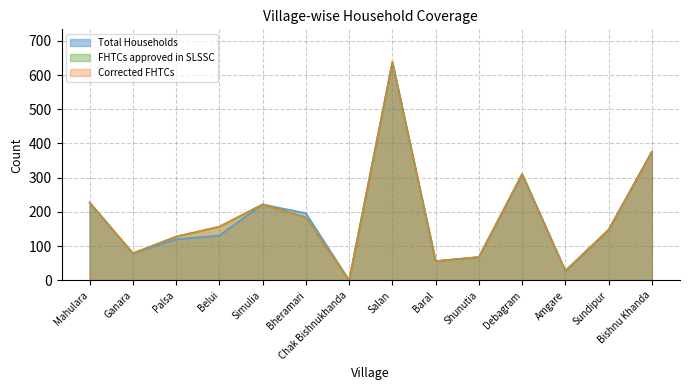

What are all the series names shown in the legend?

Total Households, FHTCs approved in SLSSC, Corrected FHTCs